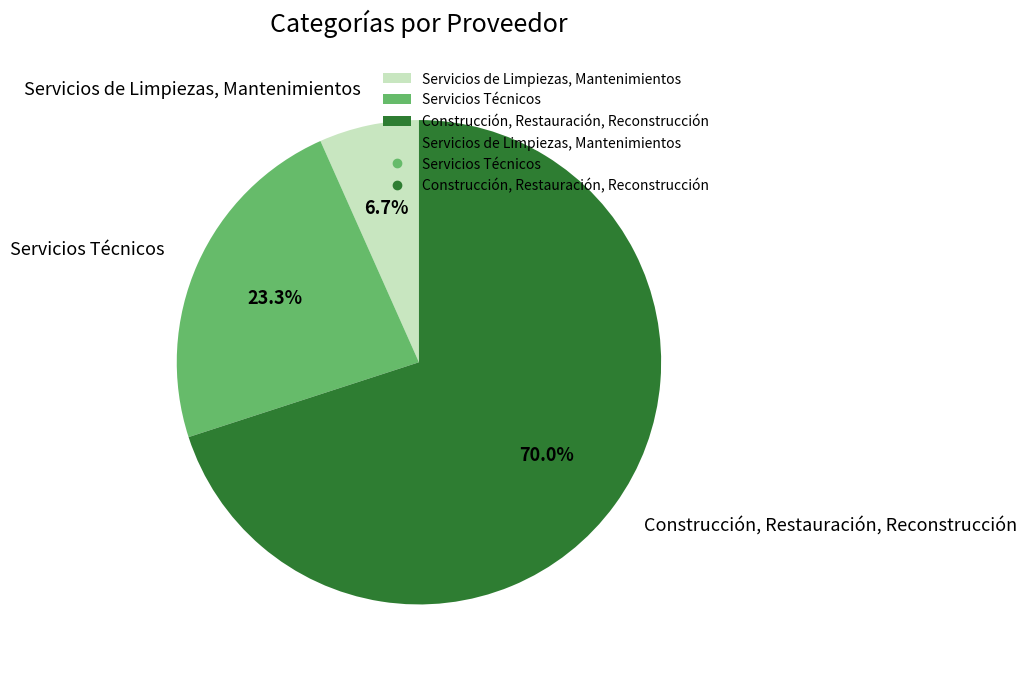

Do Construcción, Restauración, Reconstrucción and Servicios Técnicos together represent more than half of the pie?

Yes